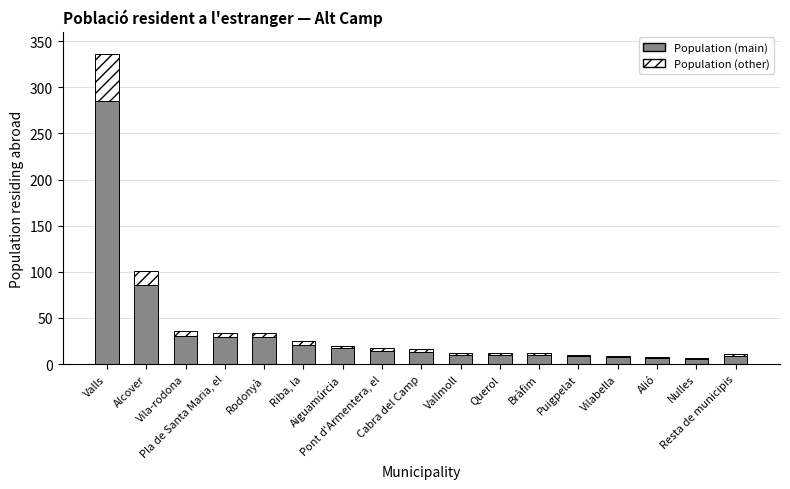

What is the difference between the maximum and second lowest values in the Population (main) series?

278.8